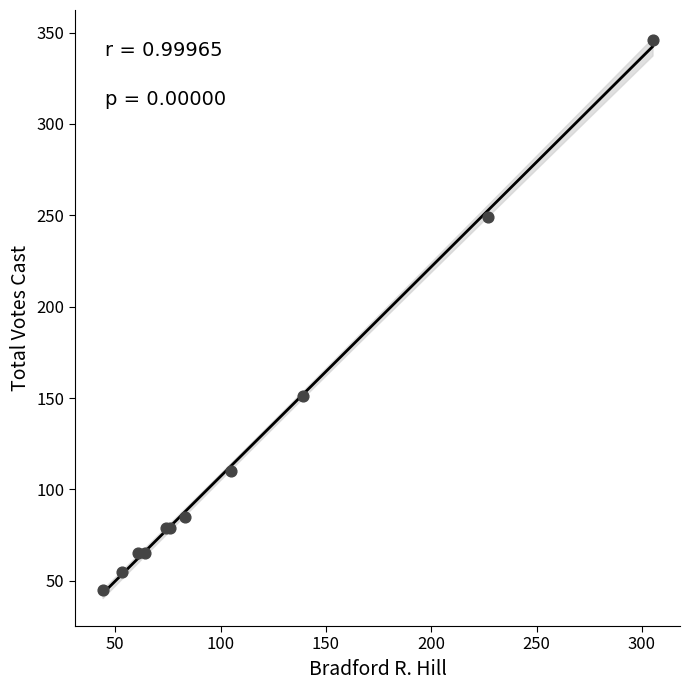

What Y value in the scatter plot is closest to 195?

151